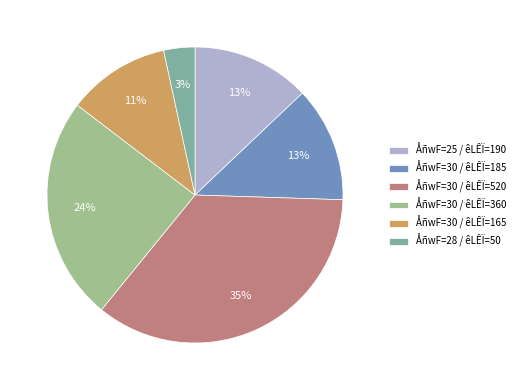

Rank the categories by value from lowest to highest.

28, 30, 30, 25, 30, 30